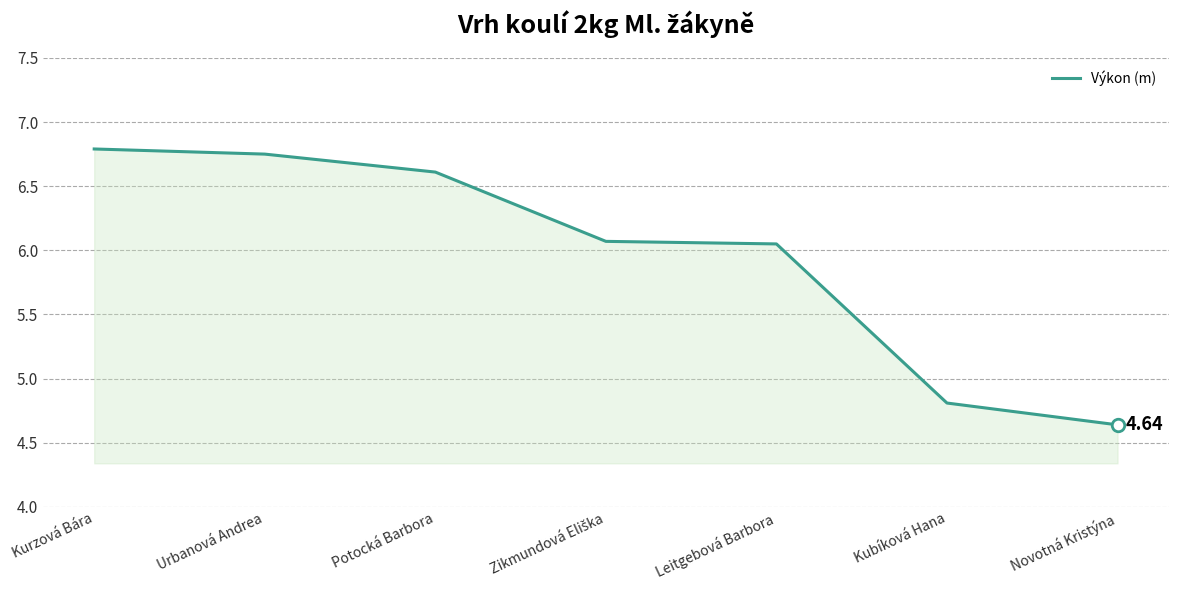

At which label does the data first exceed 6?

Kurzová Bára